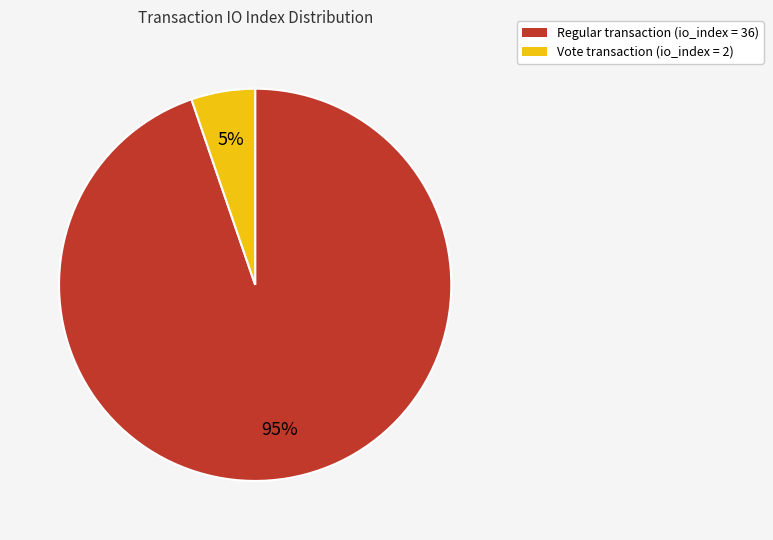

Count the number of slices in the pie.

2